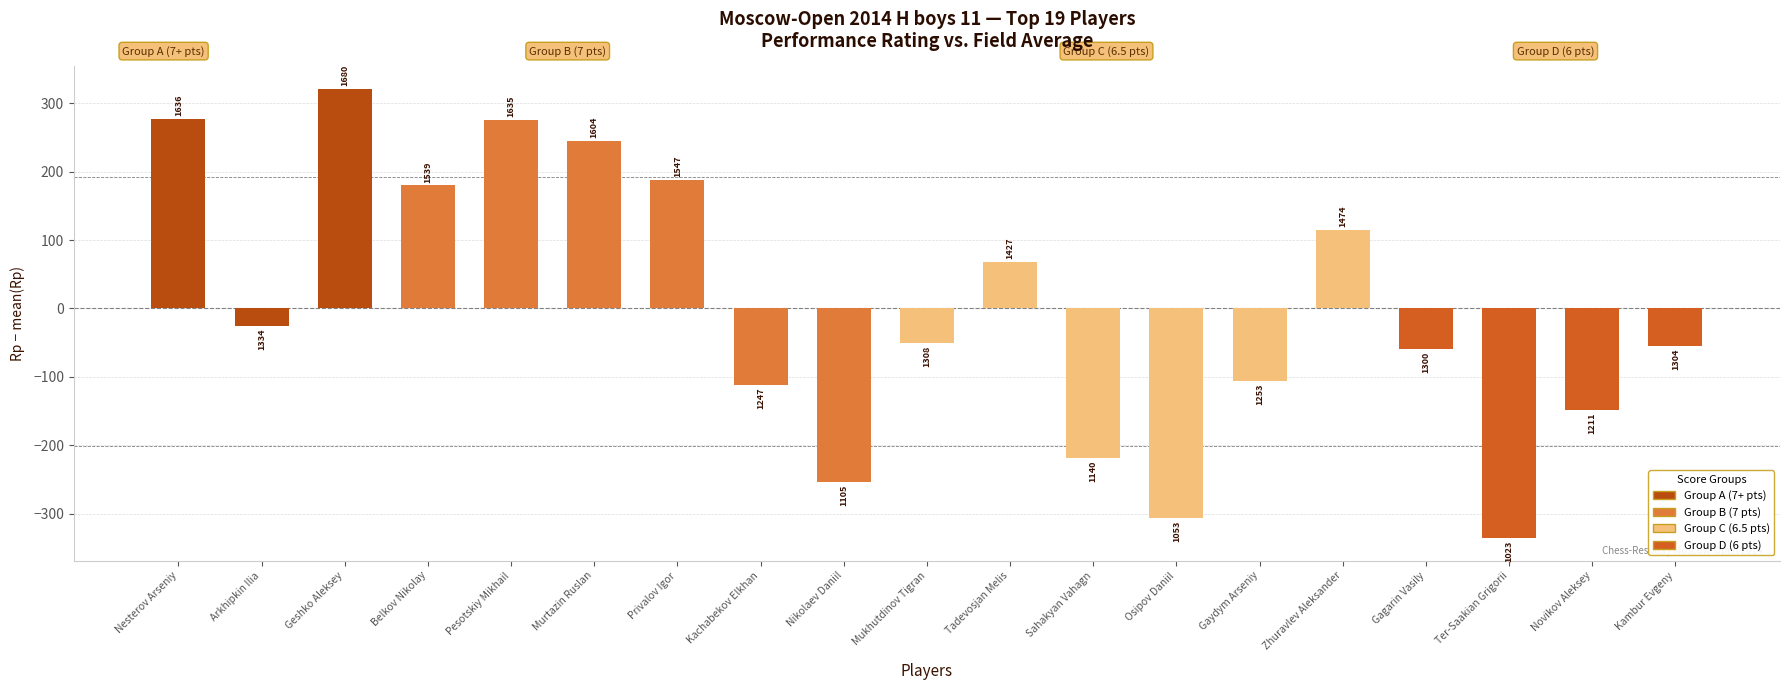

List the labels in order of value, smallest first.

Ter-Saakian Grigorii, Osipov Daniil, Nikolaev Daniil, Sahakyan Vahagn, Novikov Aleksey, Kachabekov Elkhan, Gaydym Arseniy, Gagarin Vasily, Kambur Evgeny, Mukhutdinov Tigran, Arkhipkin Ilia, Tadevosjan Melis, Zhuravlev Aleksander, Belkov Nikolay, Privalov Igor, Murtazin Ruslan, Pesotskiy Mikhail, Nesterov Arseniy, Geshko Aleksey